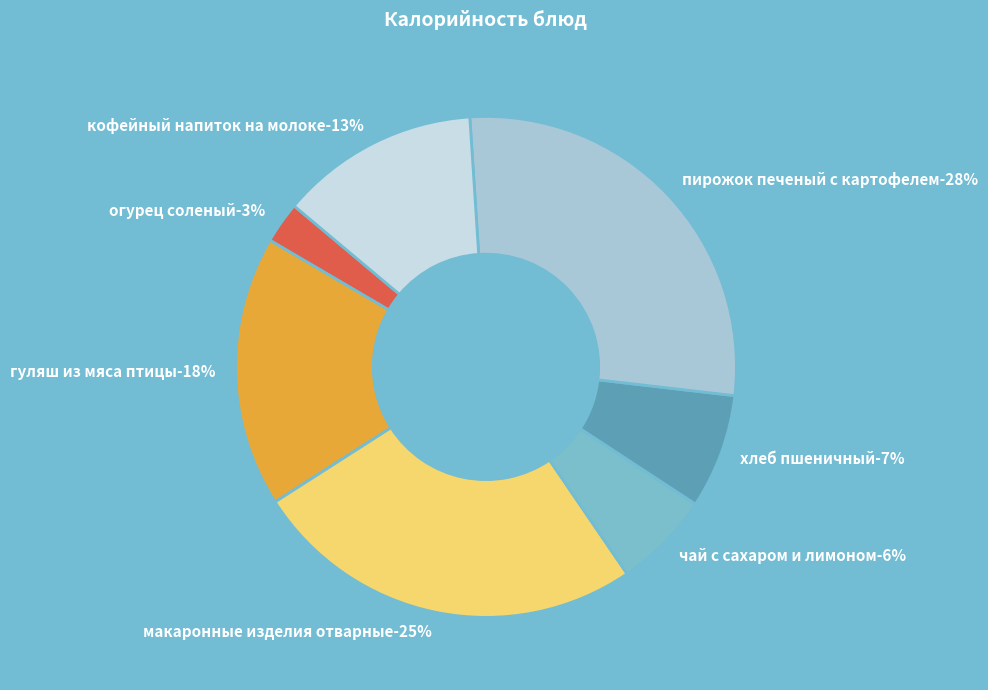

Rank the categories by value from highest to lowest.

пирожок печеный с картофелем, макаронные изделия отварные, гуляш из мяса птицы, кофейный напиток на молоке, хлеб пшеничный, чай с сахаром и лимоном, огурец соленый